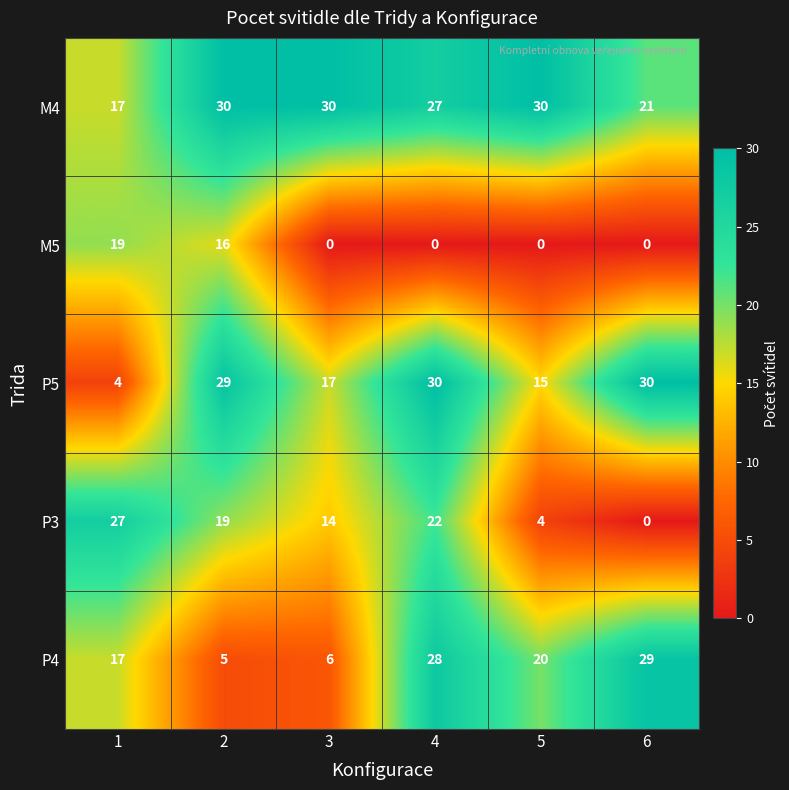

What is the difference between the second highest and second lowest values in the M5 series?

16